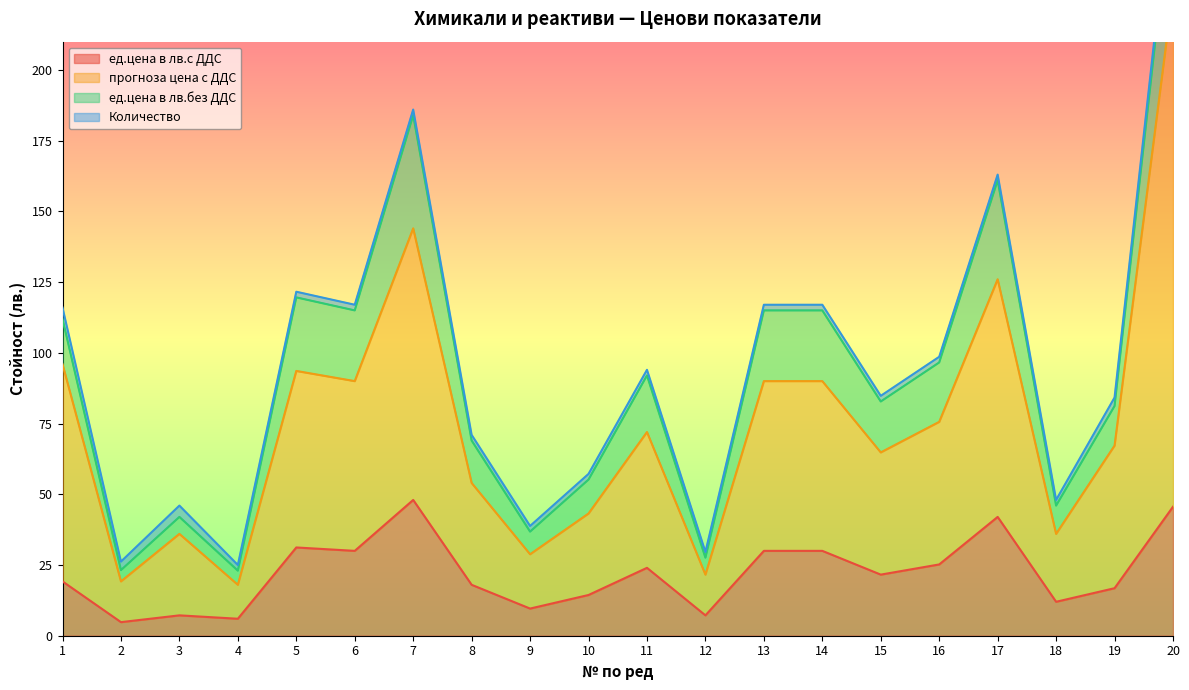

Which series has the largest total across all categories?

прогноза цена с ДДС